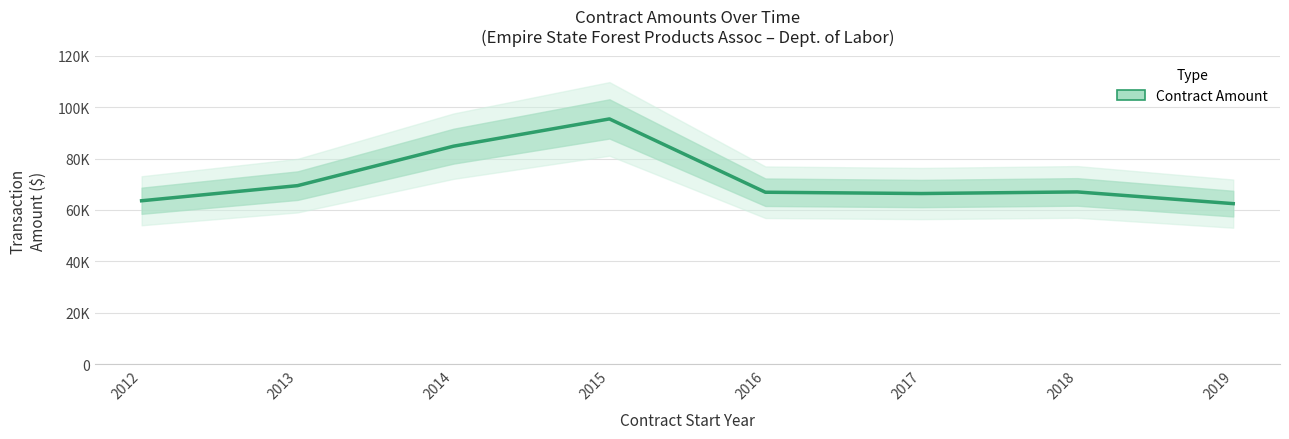

Rank the categories by value from lowest to highest.

2019, 2012, 2017, 2016, 2018, 2013, 2014, 2015